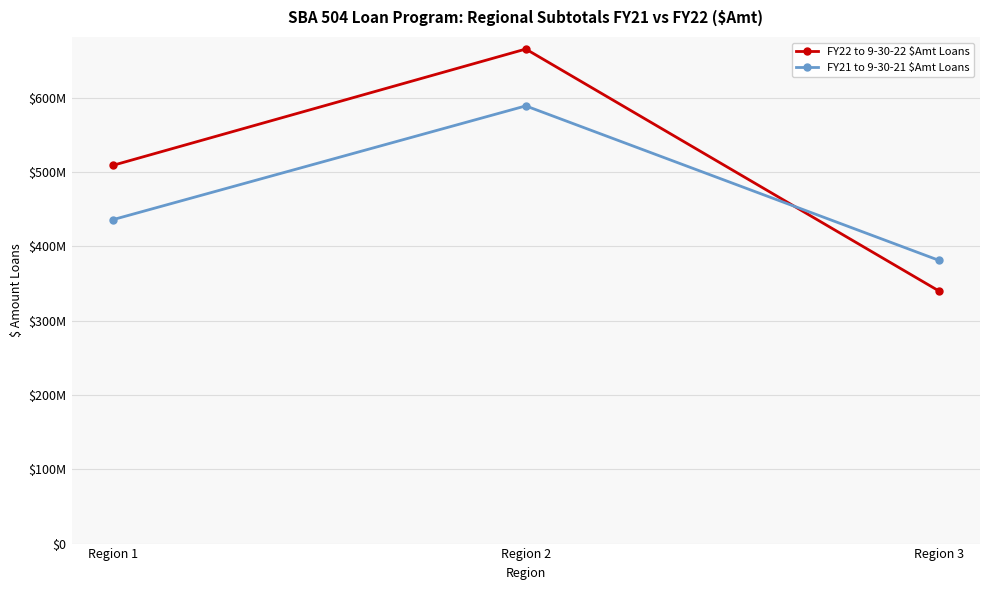

What is the sum of all FY22 to 9-30-22 $Amt Loans values?

1515405000